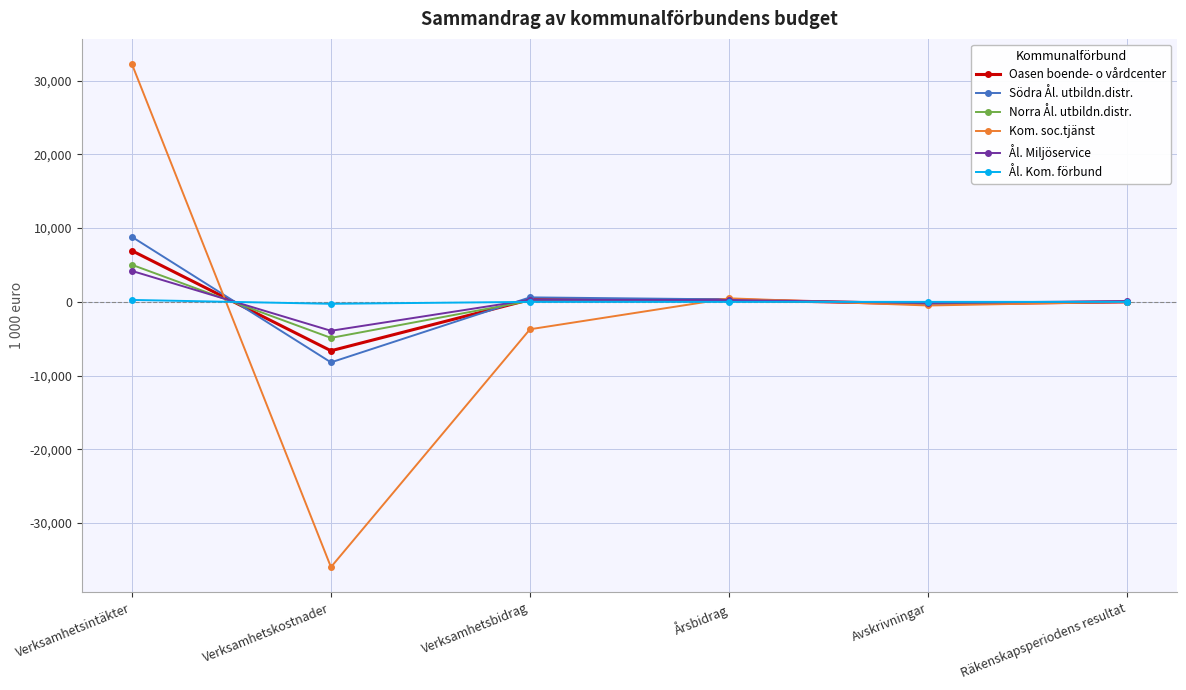

What is the sum of the Ål. Kom. förbund values at Årsbidrag and Verksamhetskostnader?

-262